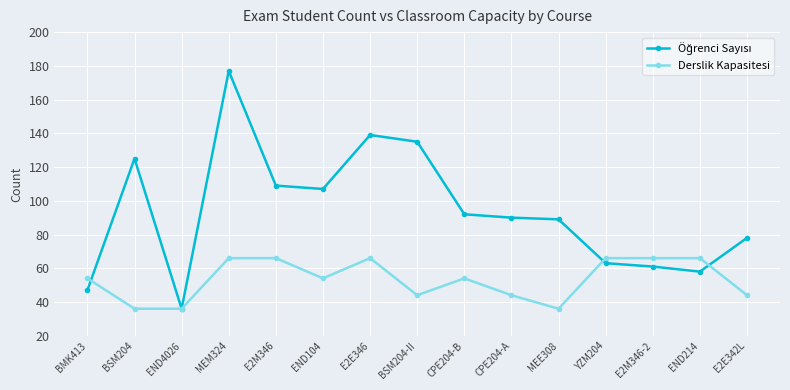

True or false: Derslik Kapasitesi has more than 1 points higher than both neighbors.

True